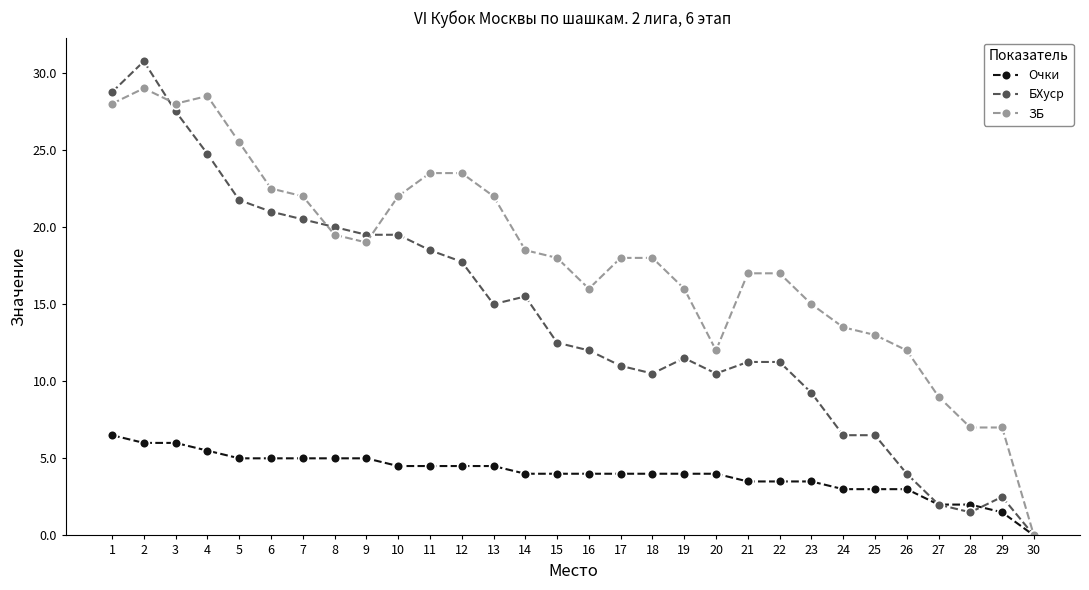

The value of БХуср at 6 is 11.6. True or false?

False